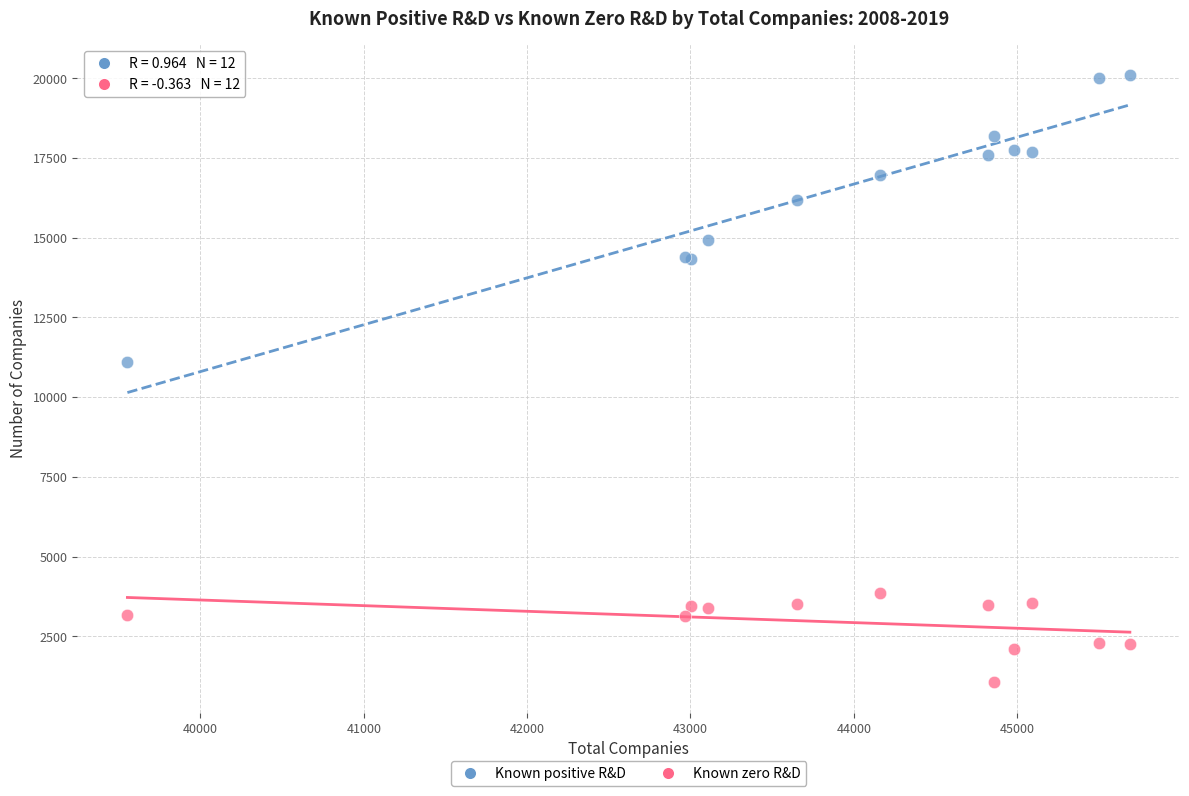

Which series contains the highest Y value?

Known positive R&D